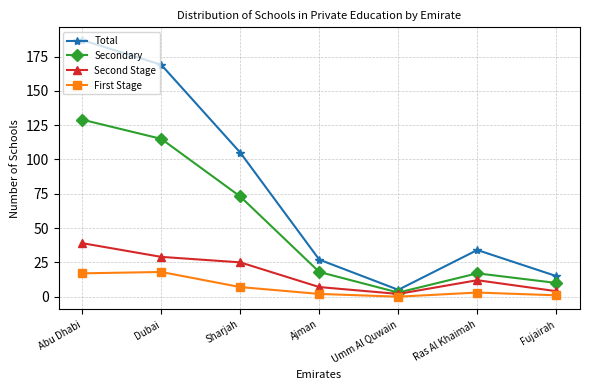

The Second Stage series shows 39 at Abu Dhabi. True or false?

True